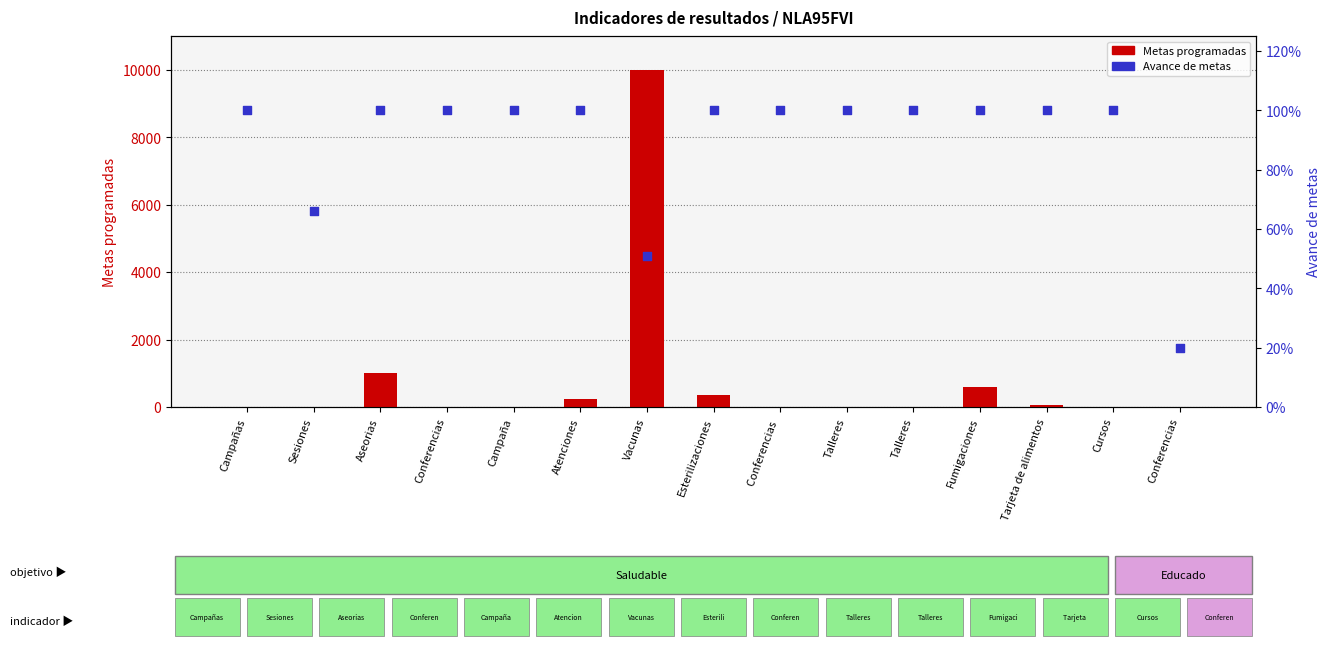

What is the total value across all series at Atenciones?

241.0